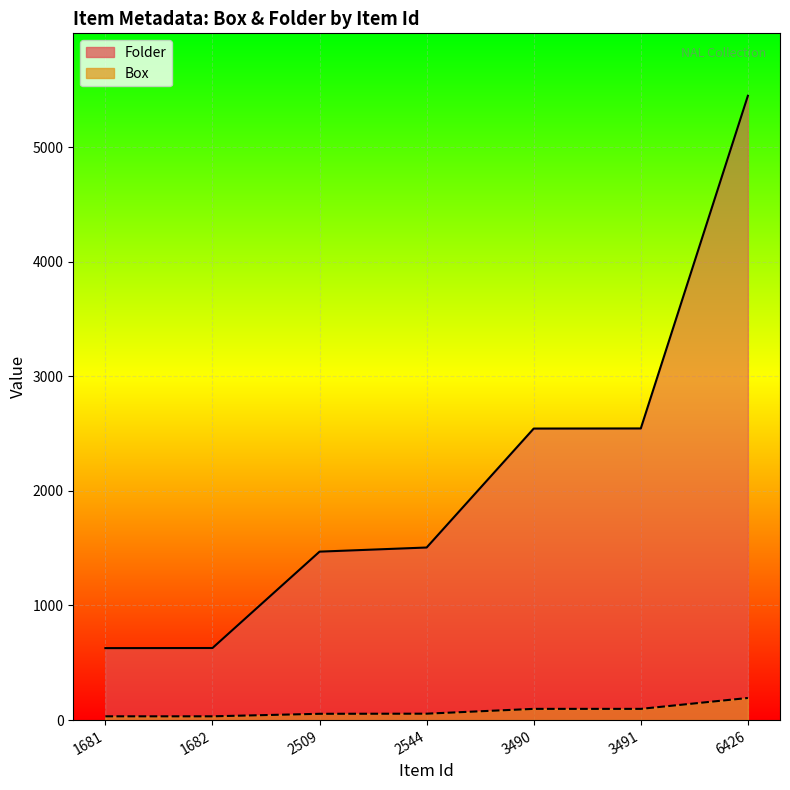

What is the difference between the Box values at 3491 and 1682?

65